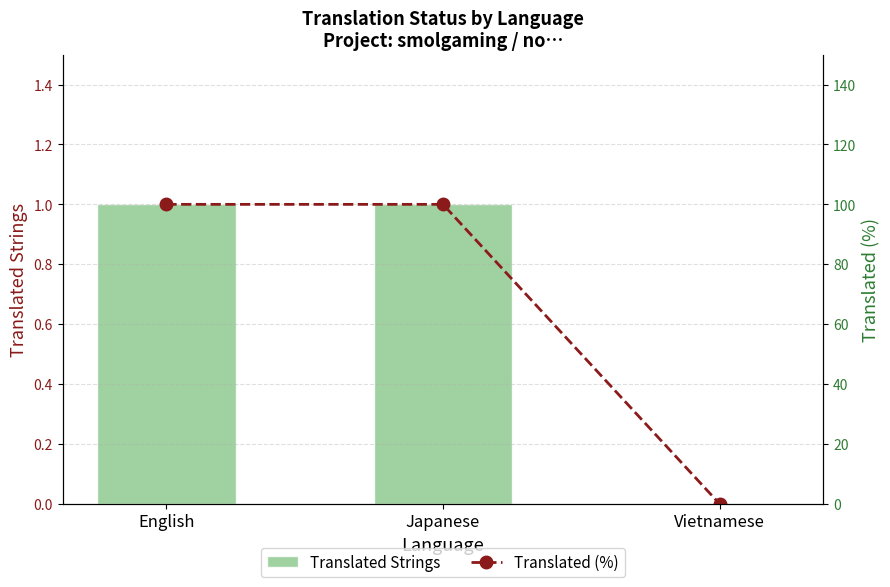

What is the sum of all Translated (%) values?

200